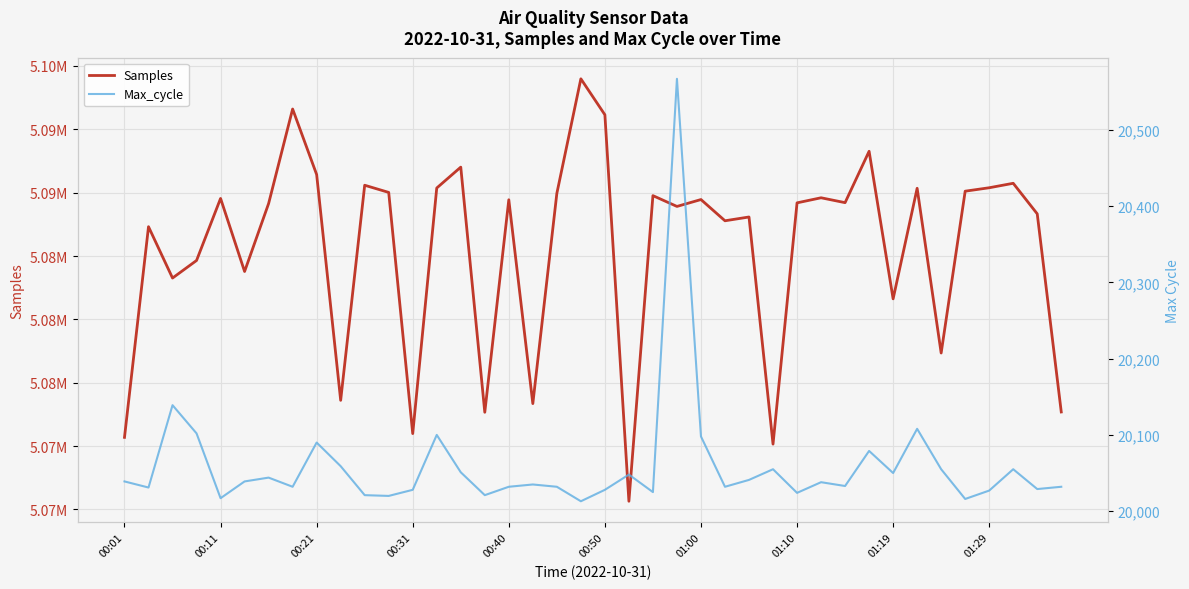

How many values in the Samples series are below 5089214?

20